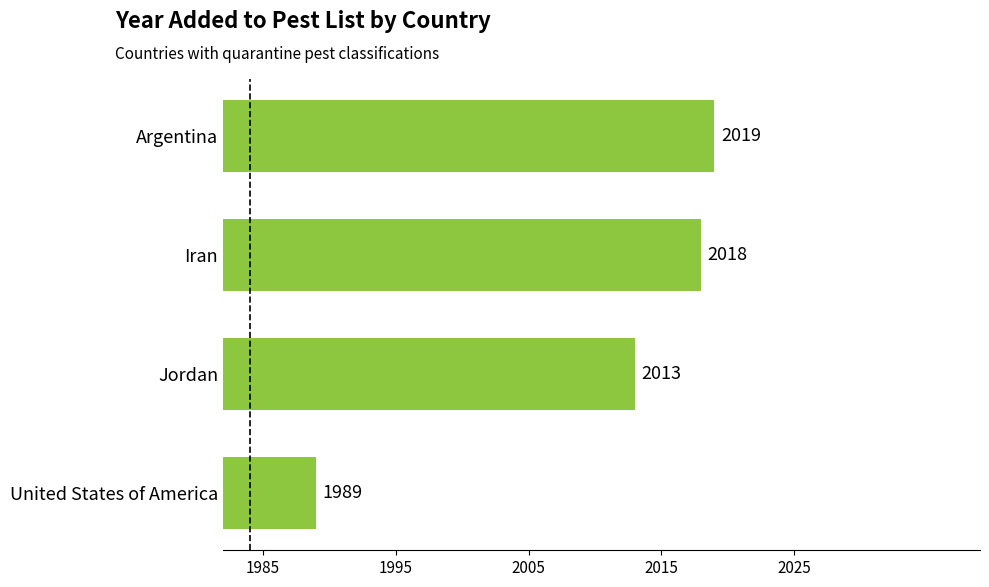

What is the smallest value displayed?

1989